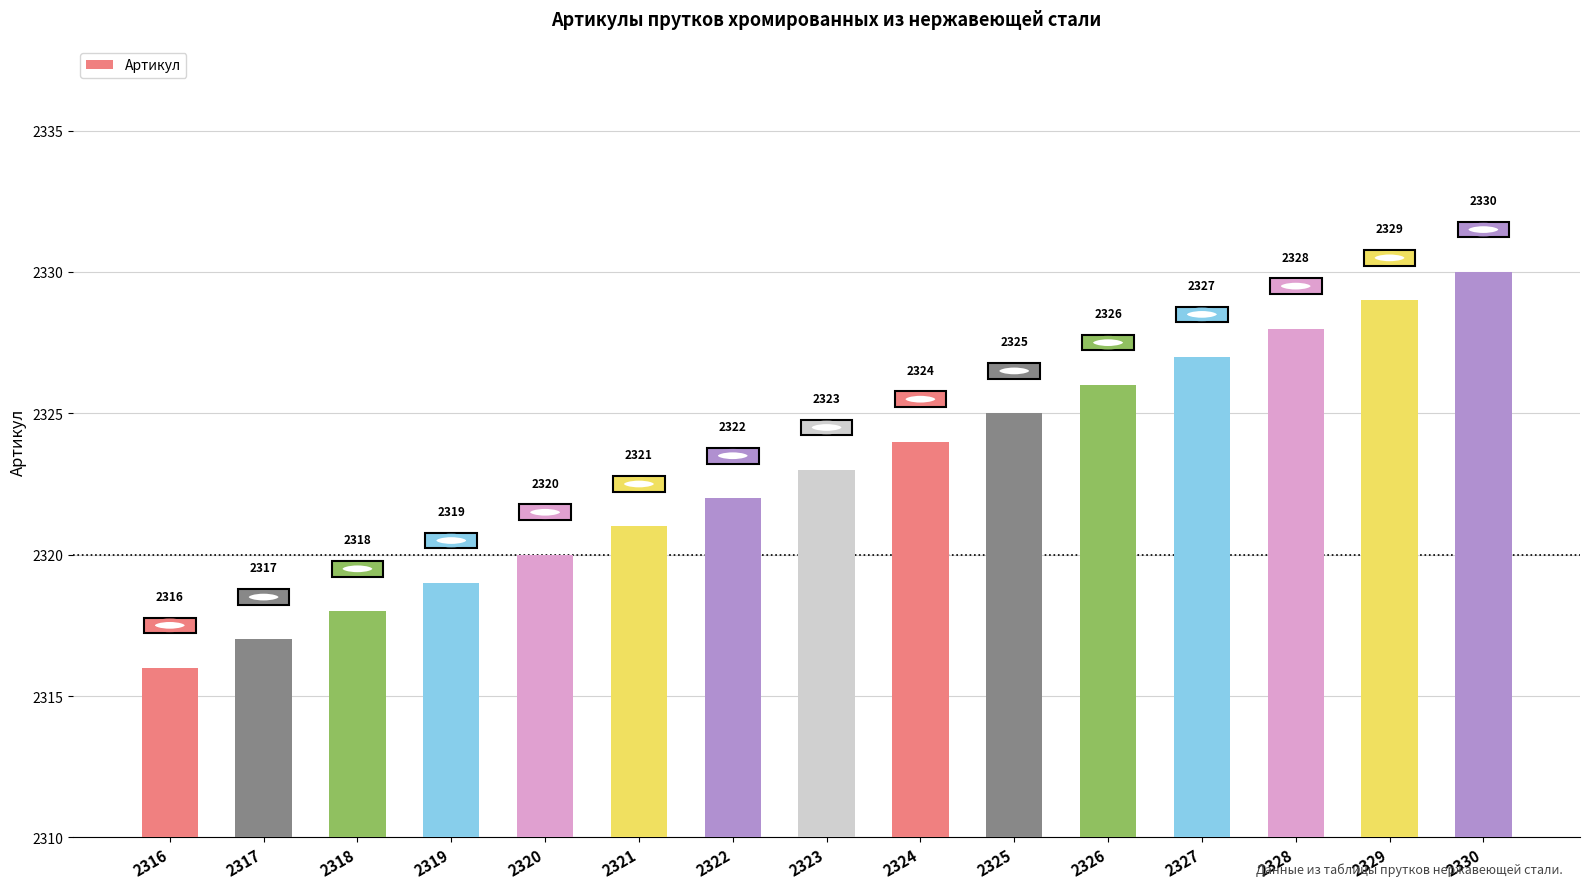

What is the maximum value shown in the chart?

2330